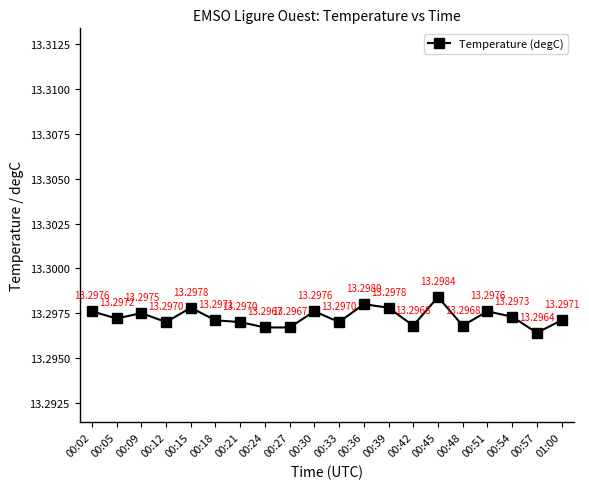

At which category does the data reach its first local valley?

00:05